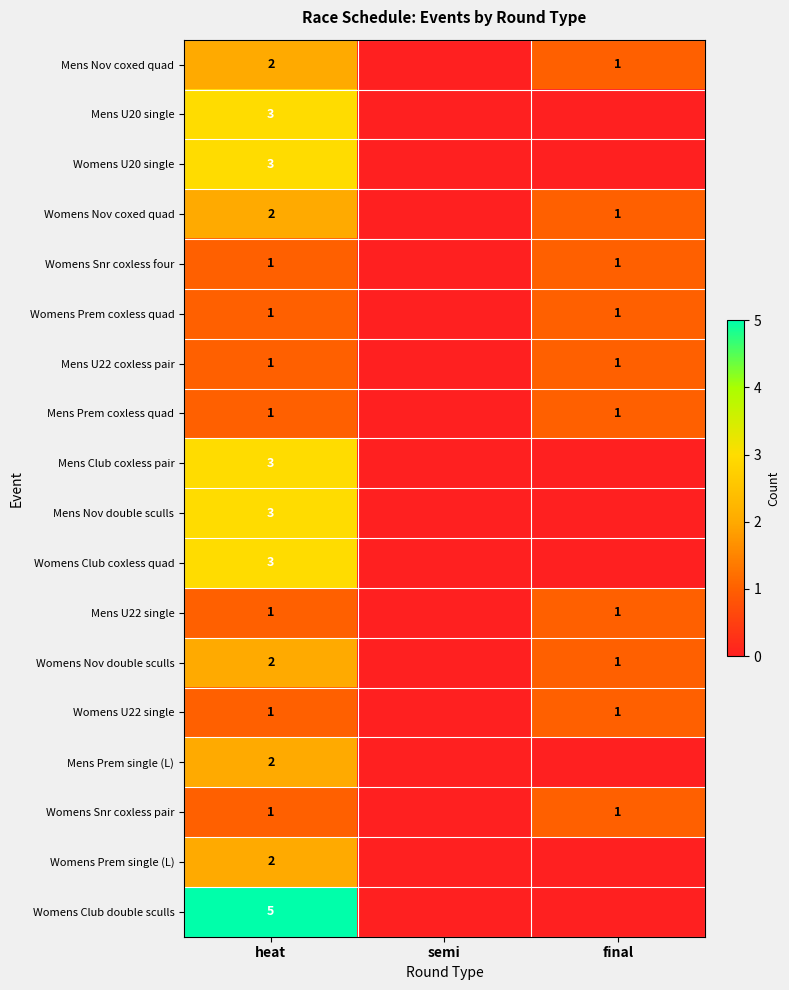

The Womens Prem coxless quad series shows 1 at heat. True or false?

True